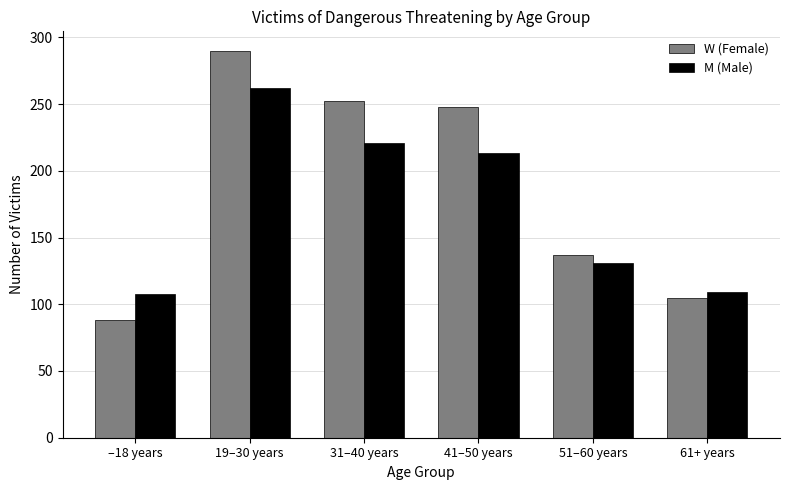

Where does the M (Male) series first go above 213?

19–30 years